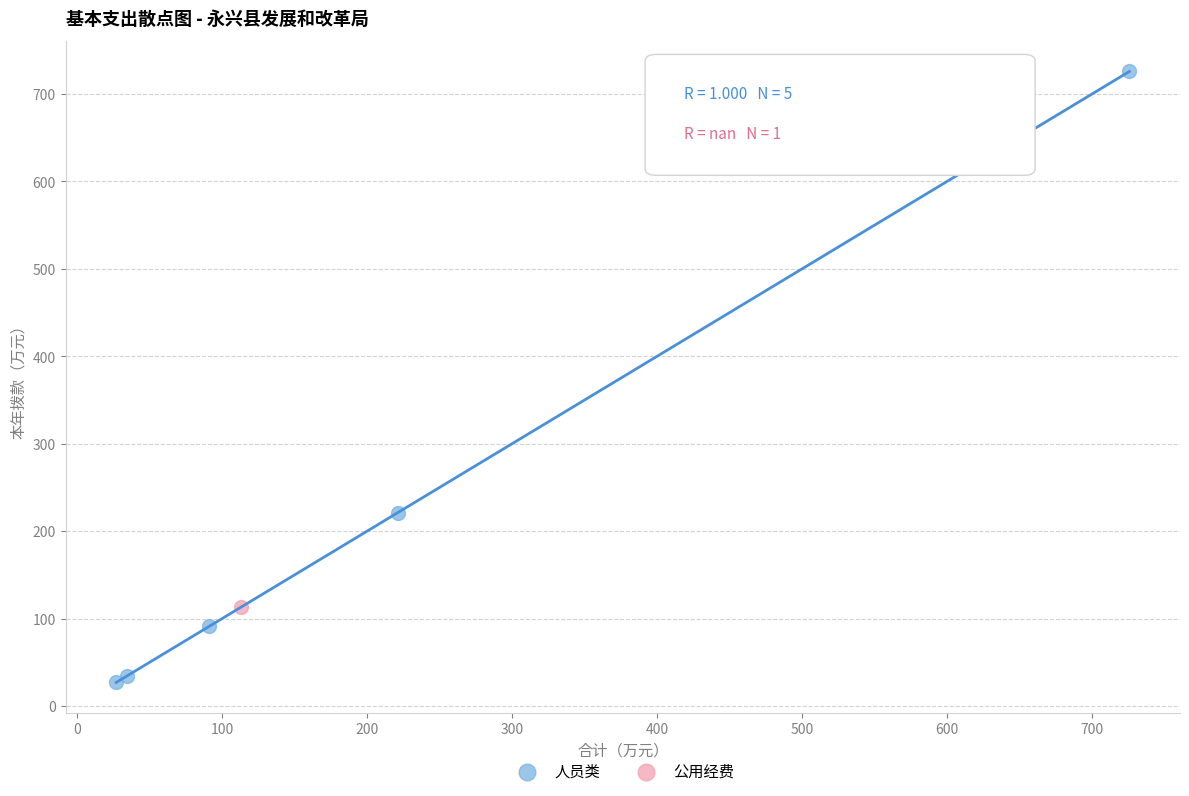

What are all the series names shown in the legend?

人员类, 公用经费